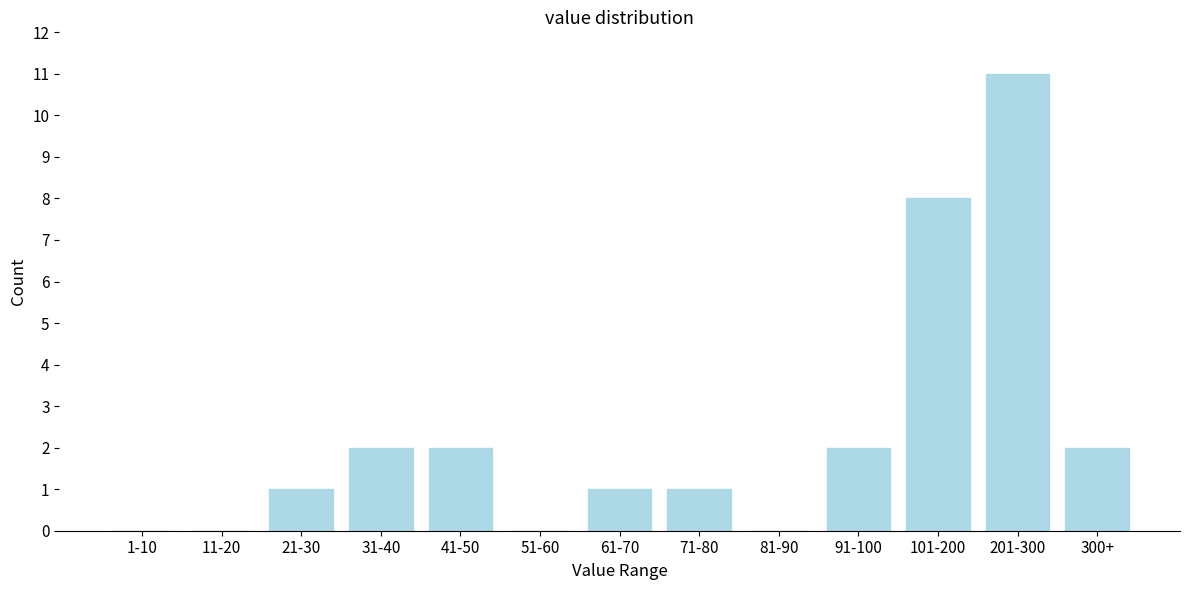

Reading left to right, what are all the values shown in this chart?

1-10=0	11-20=0	21-30=1	31-40=2	41-50=2	51-60=0	61-70=1	71-80=1	81-90=0	91-100=2	101-200=8	201-300=11	300+=2